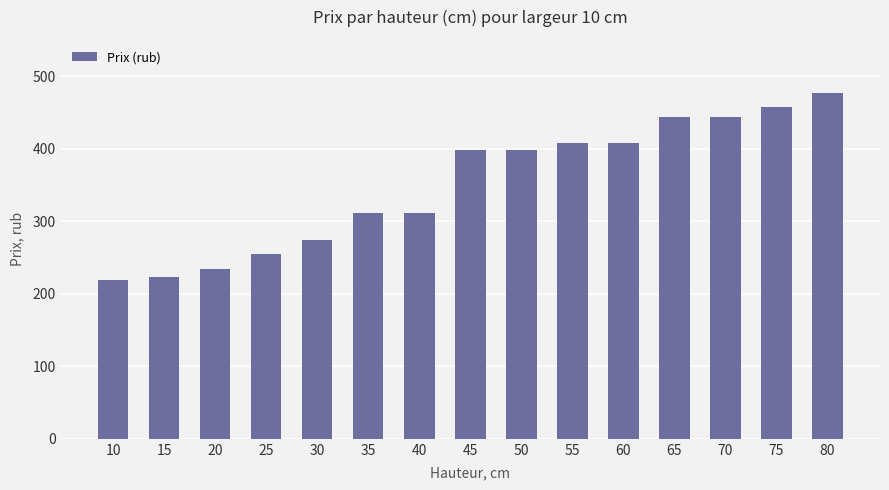

Between 25 and 10, which is larger?

25